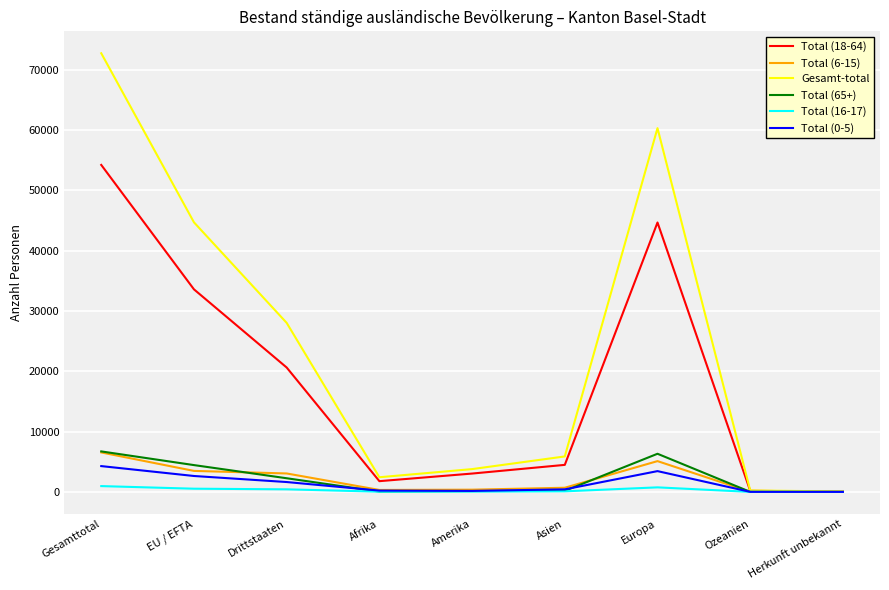

What is the approximate value of Total (65+) at Herkunft unbekannt?

2